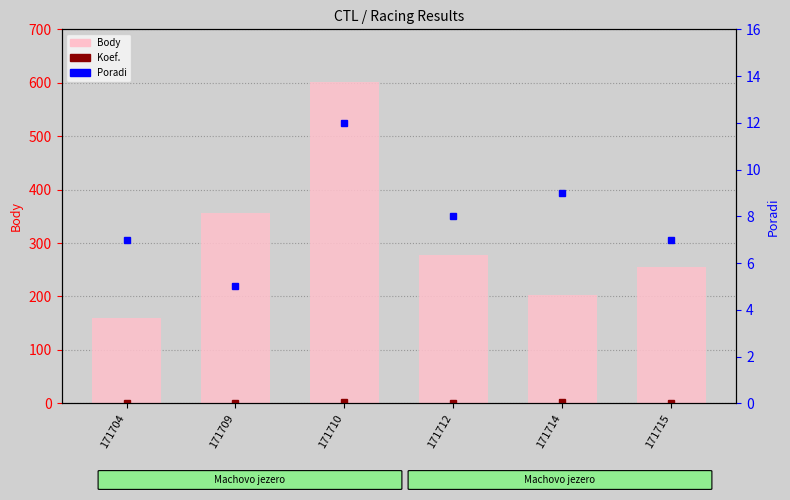

What is the sum of the Poradi values at 171715 and 171704?

14